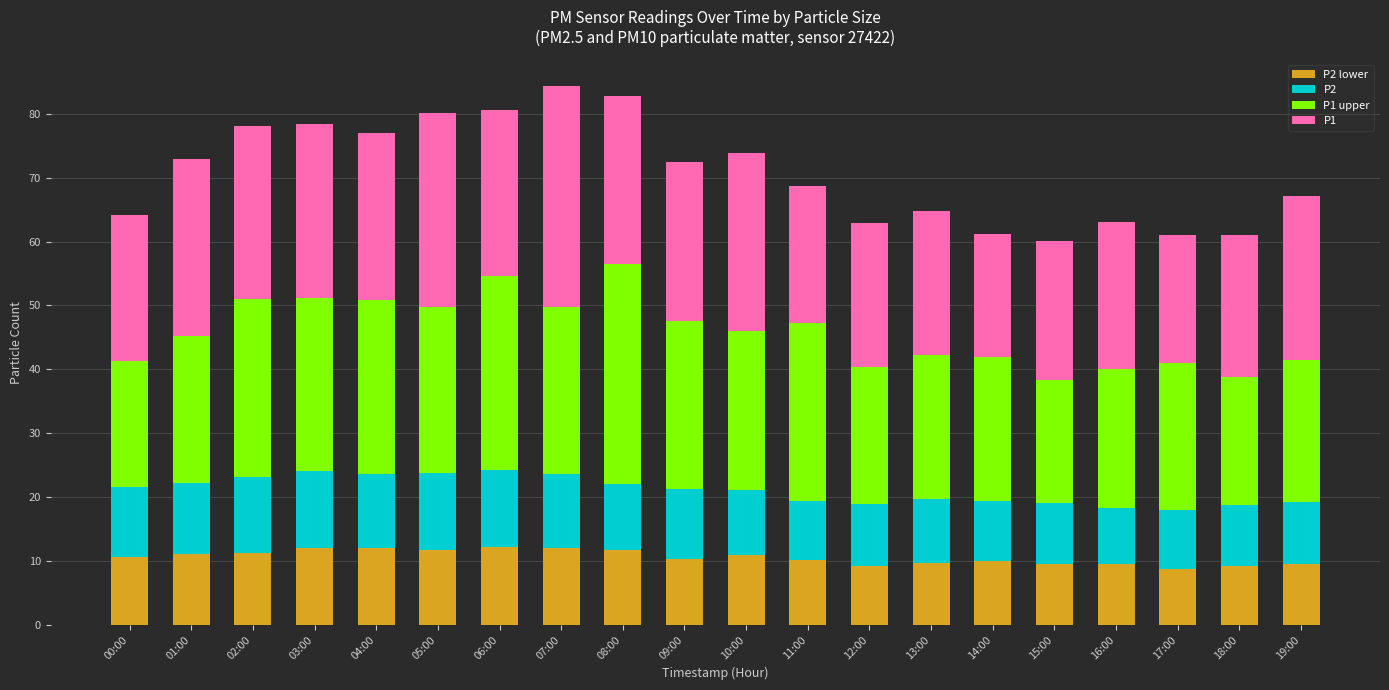

What is the total value across all series at 03:00?

78.4